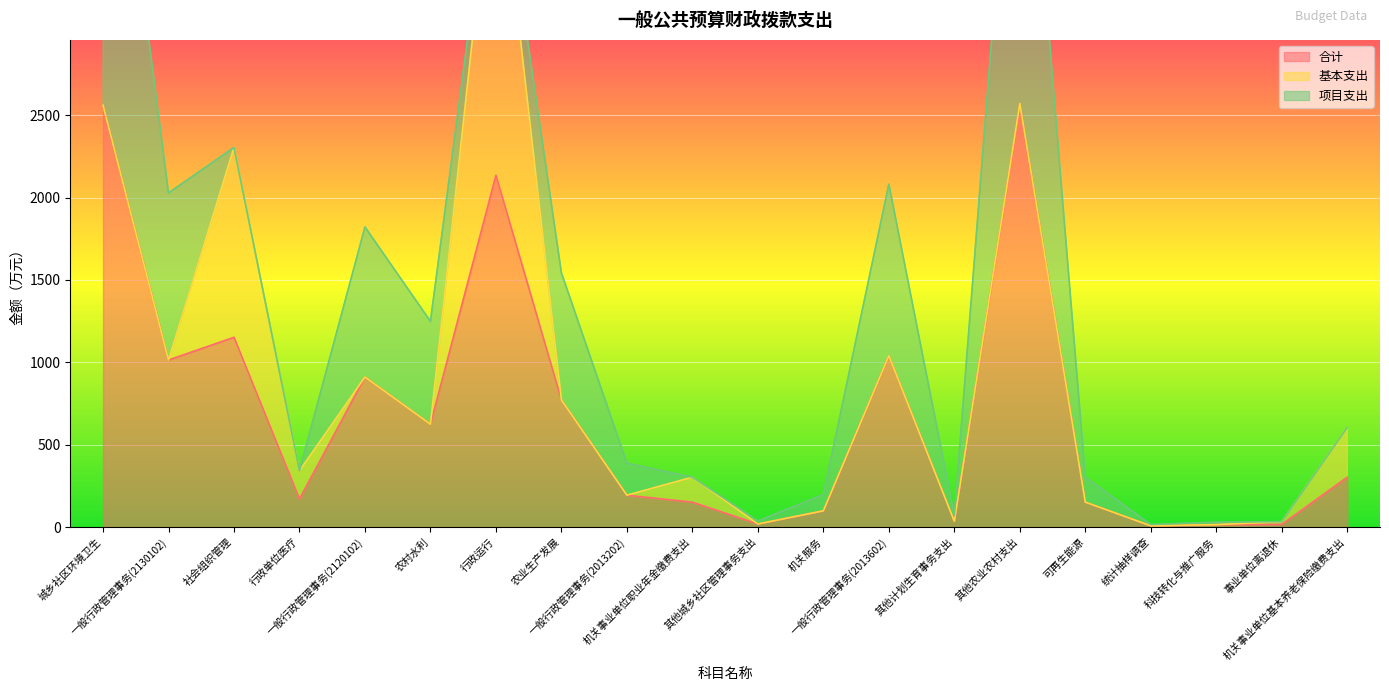

Which series has the largest total across all categories?

合计